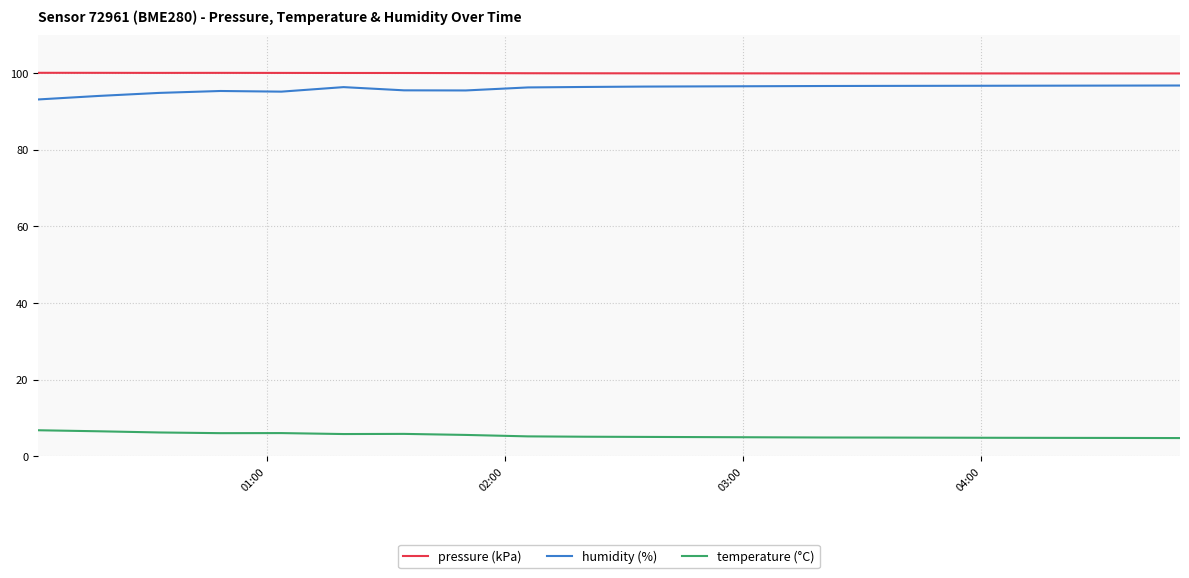

True or false: pressure (kPa) and temperature (°C) cross at least once.

False